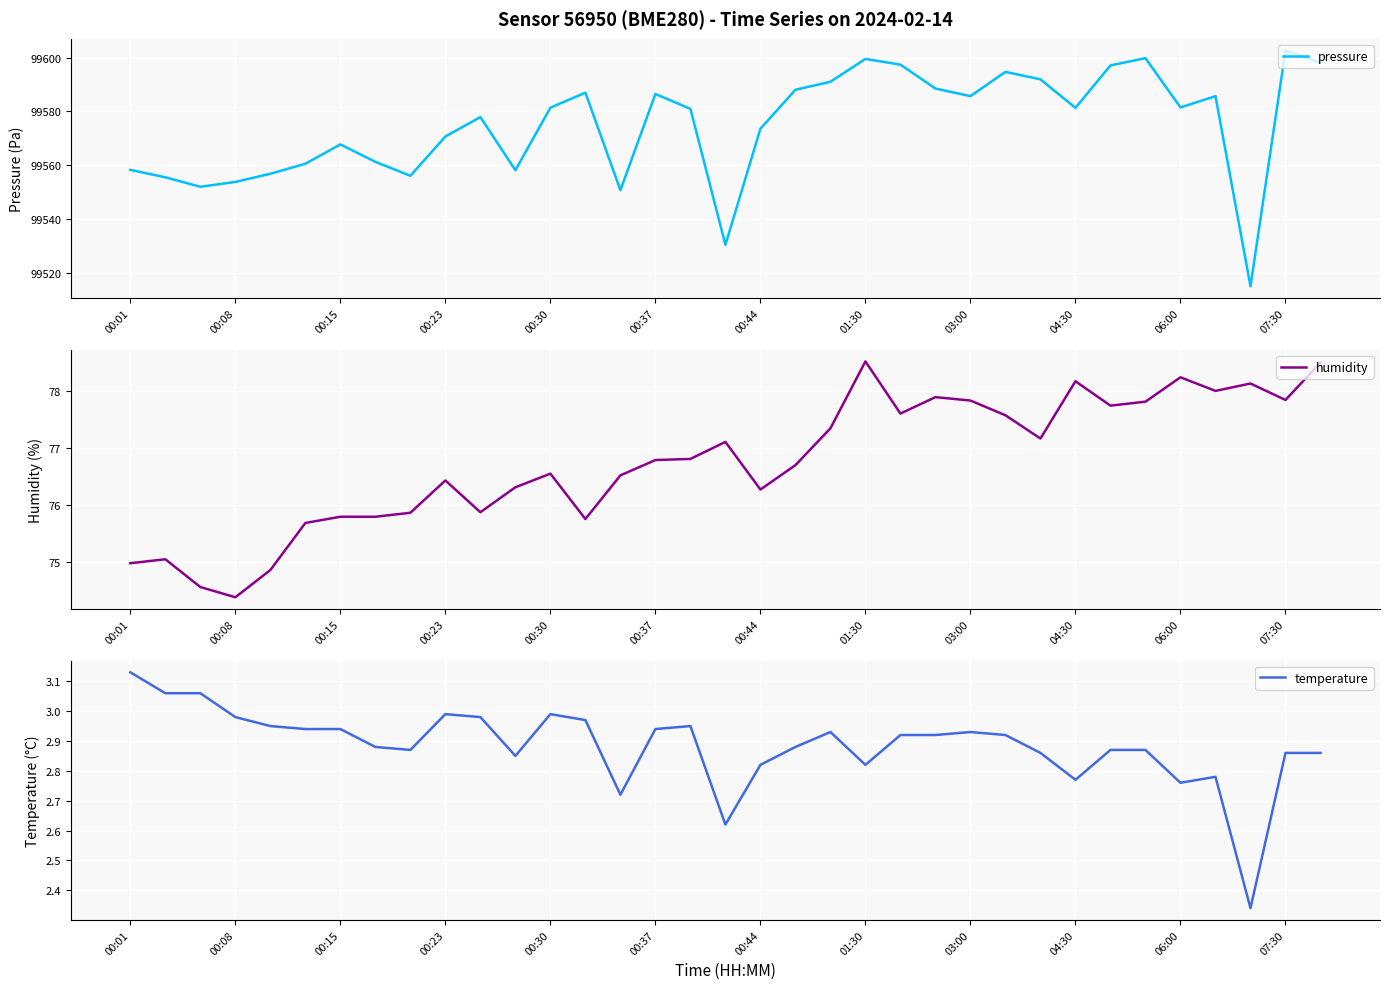

What is the value of the temperature point at the 20th from the left?

2.9